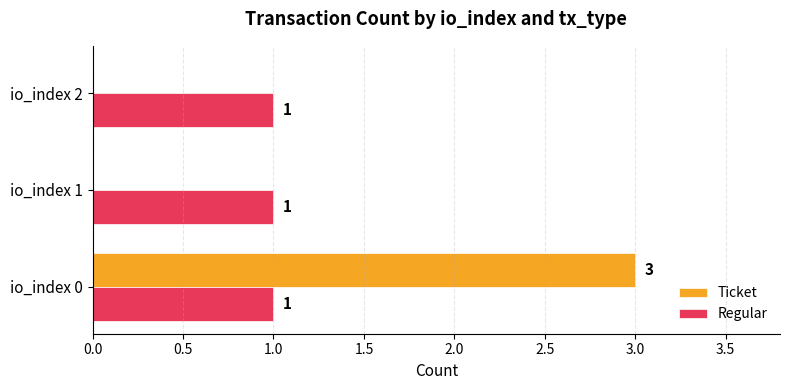

Is the value of Ticket at io_index 0 greater than the value of Regular at io_index 1?

Yes